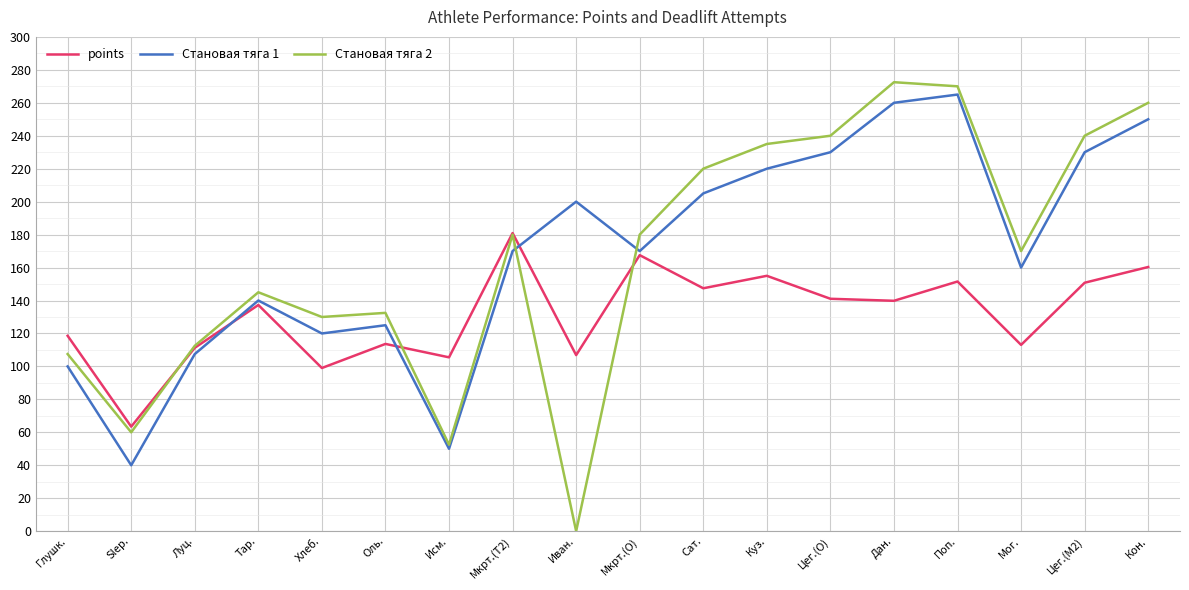

List the series in order of their peak value, lowest first.

points, Становая тяга 1, Становая тяга 2